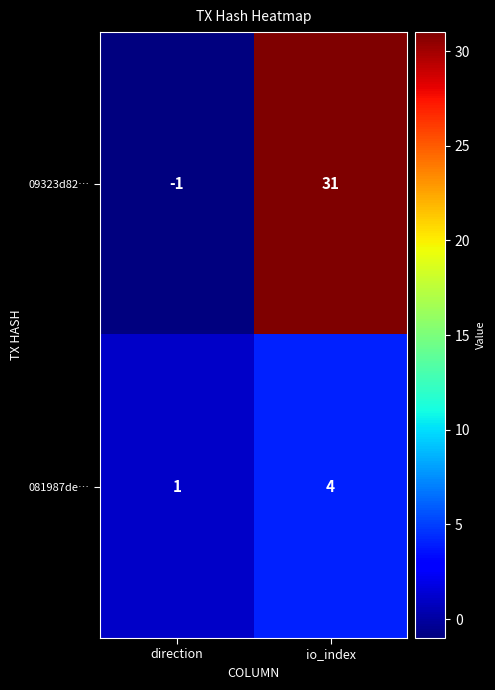

Between direction and io_index, which series saw the biggest shift?

09323d82…